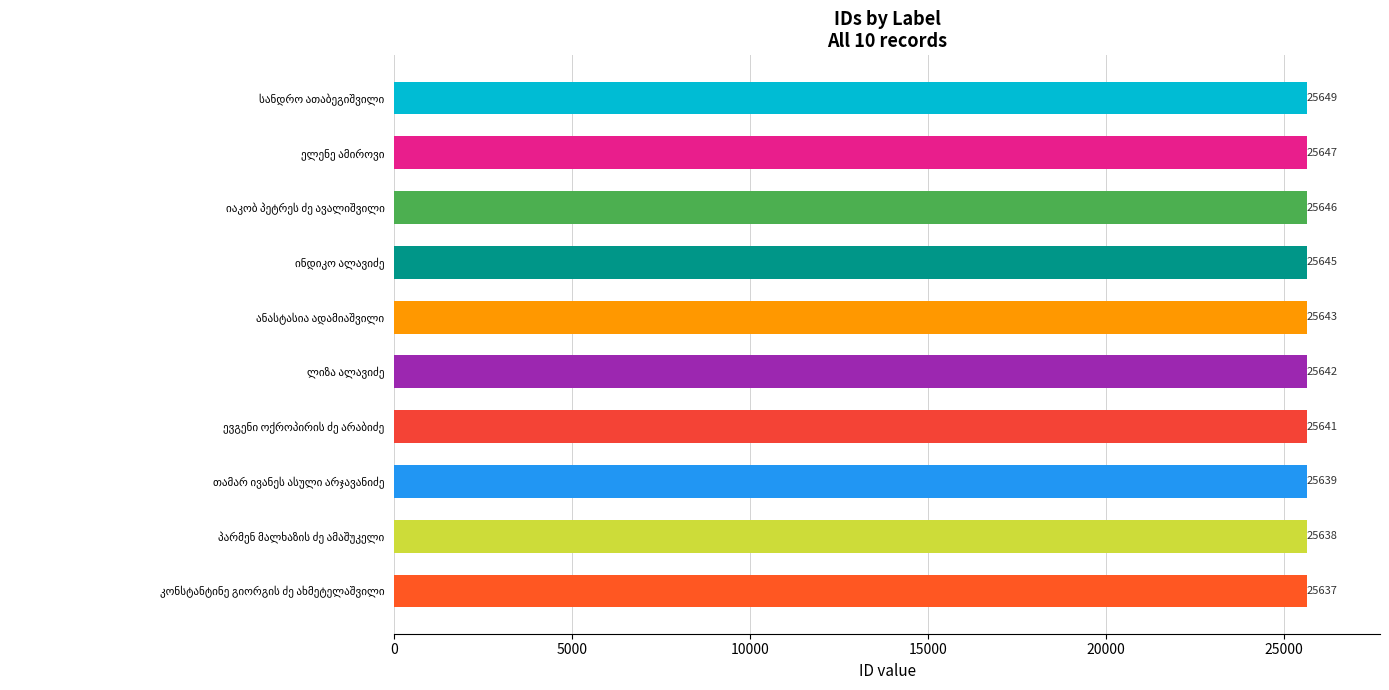

What is the sum of all values?

256427